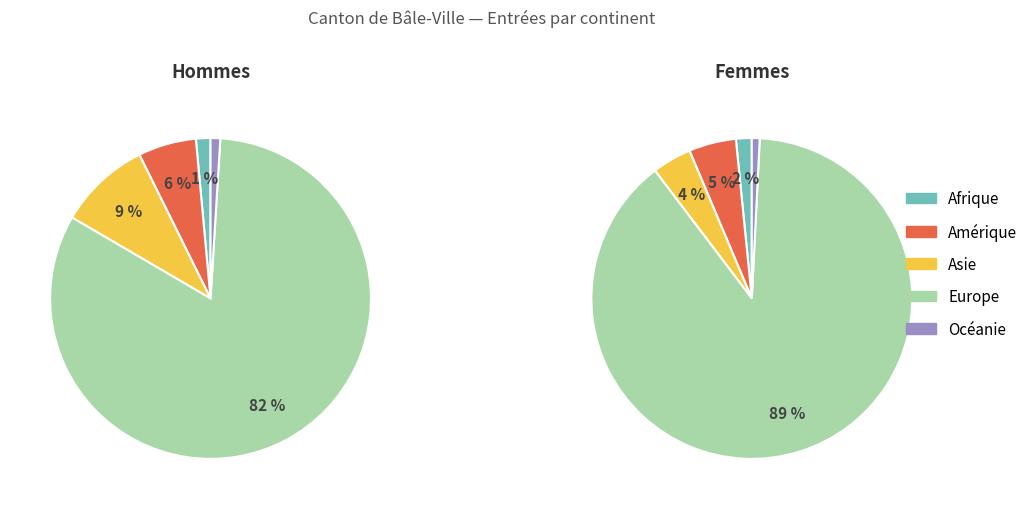

How much of the chart is everything except Amérique?

94.6%